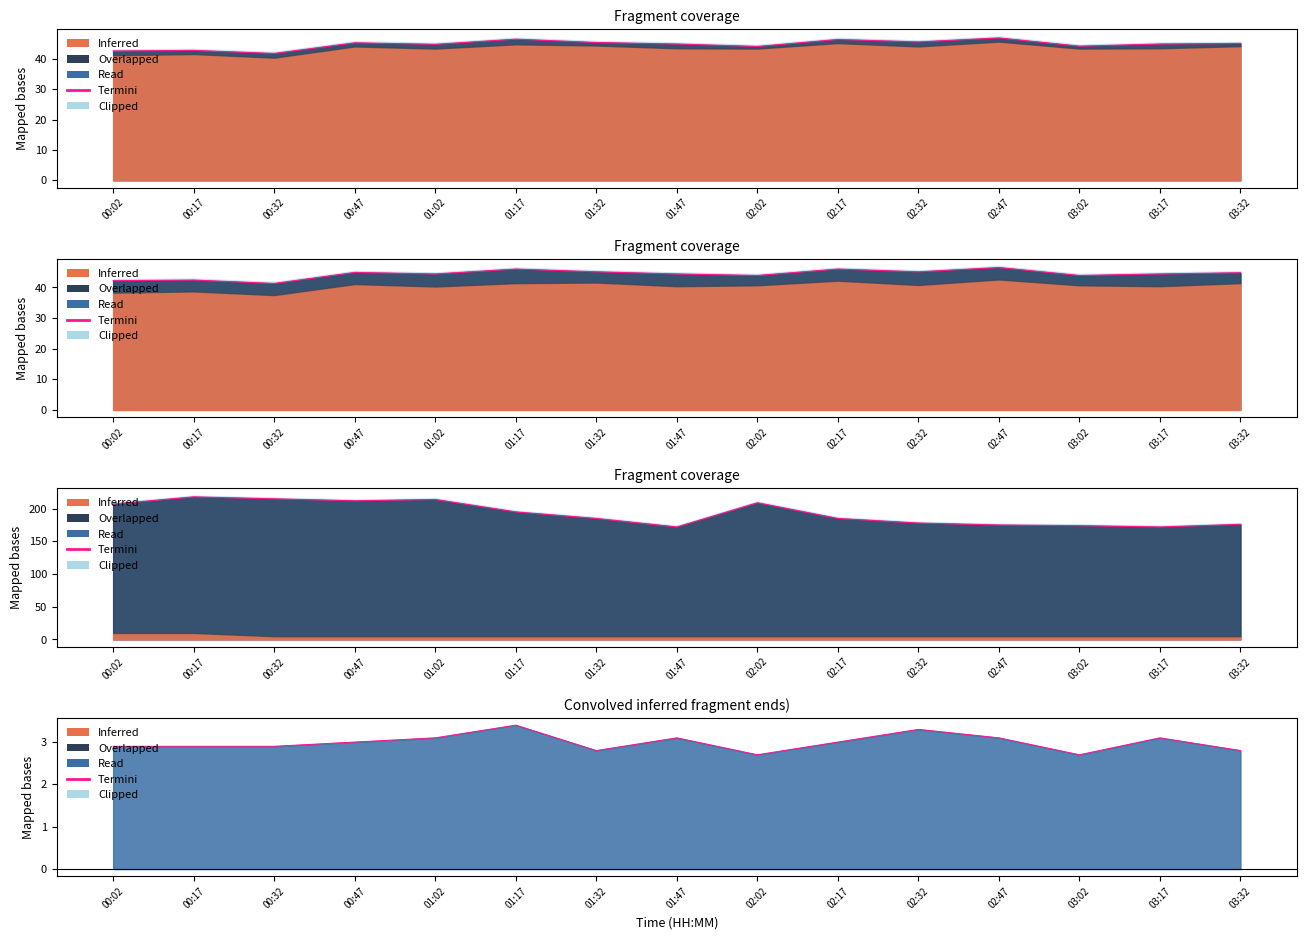

How many points are higher than both their immediate neighbors (excluding endpoints)?

4